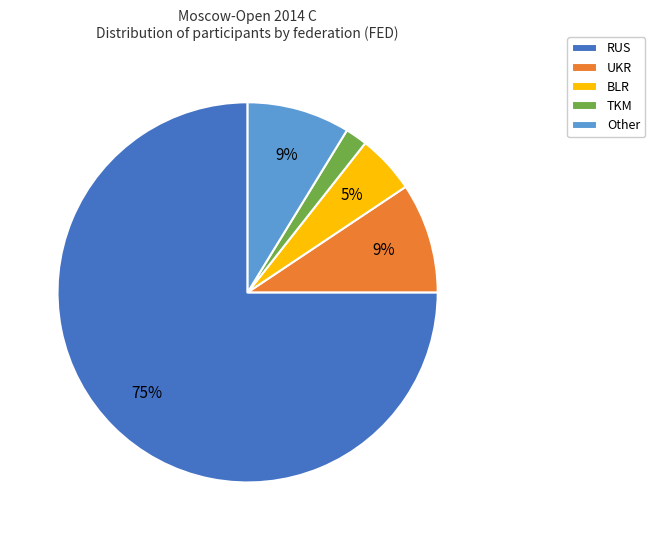

Does RUS account for over 50% of the chart?

Yes